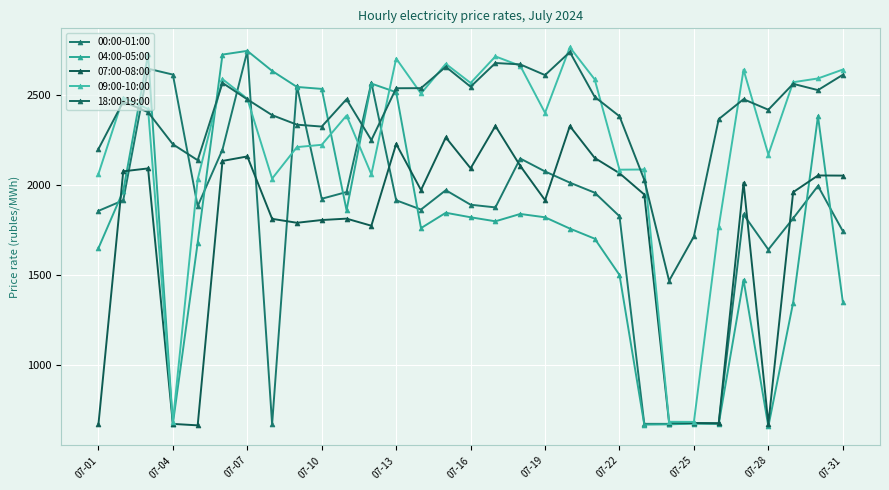

How many data points in 07:00-08:00 are above 1971?

16